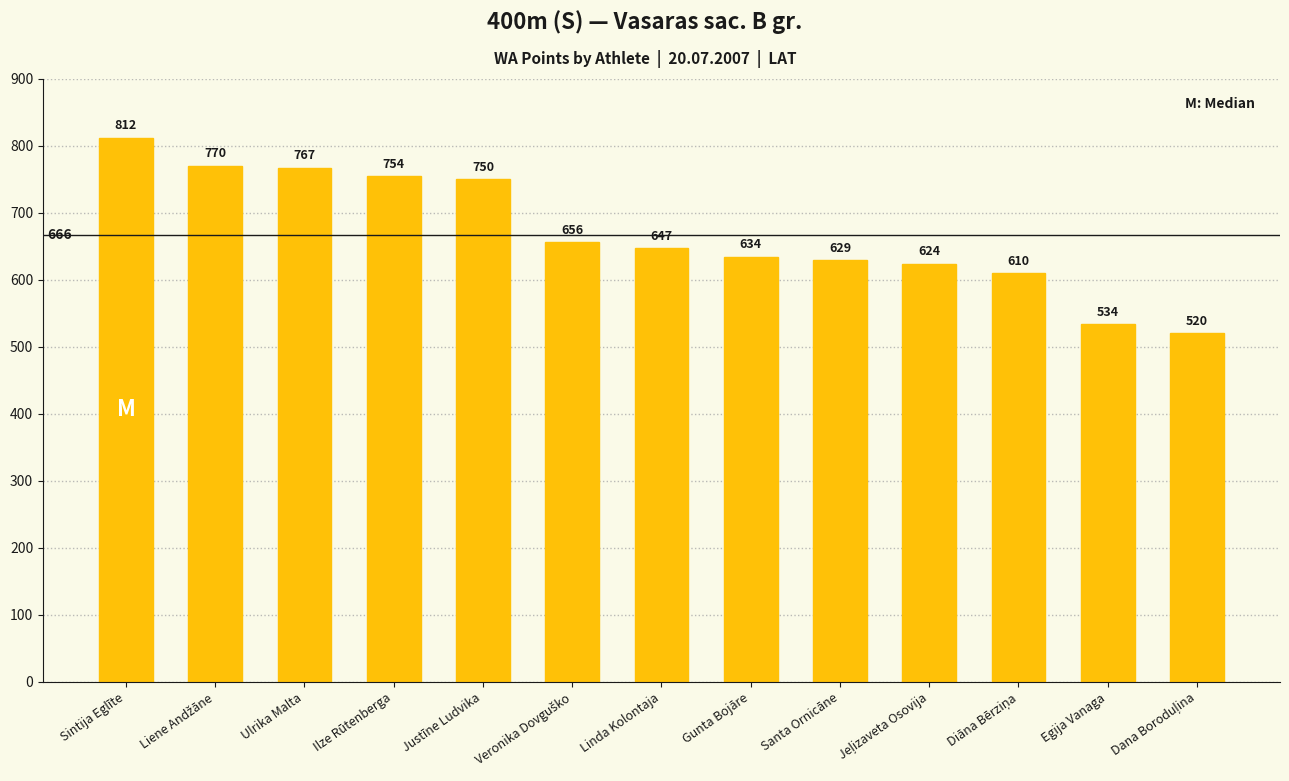

Does the chart contain stacked bars?

No